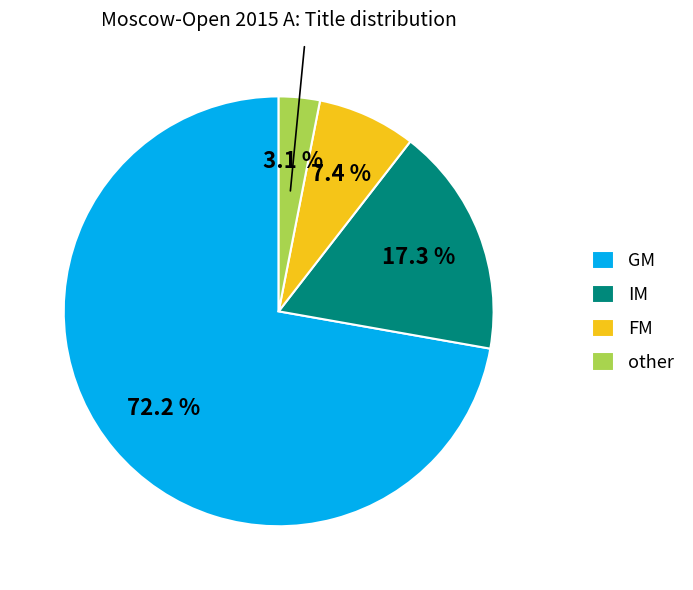

Is it true that IM is 17% of the pie?

True